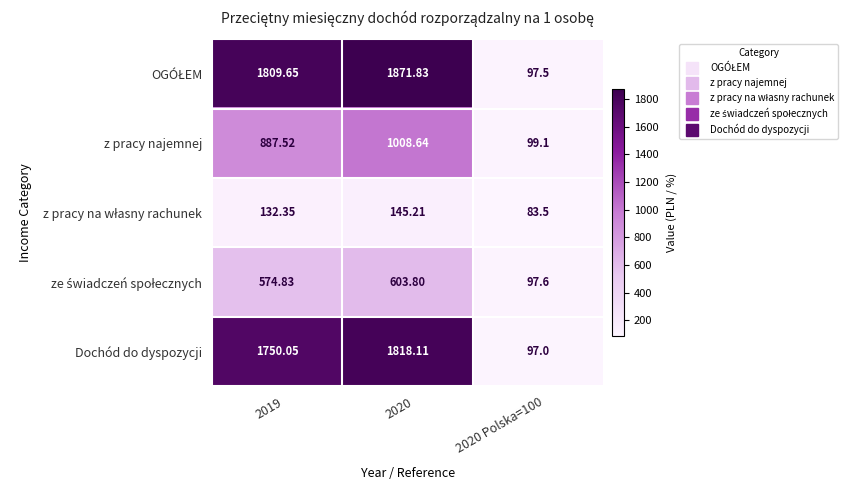

How many data points in z pracy najemnej are above 887?

2